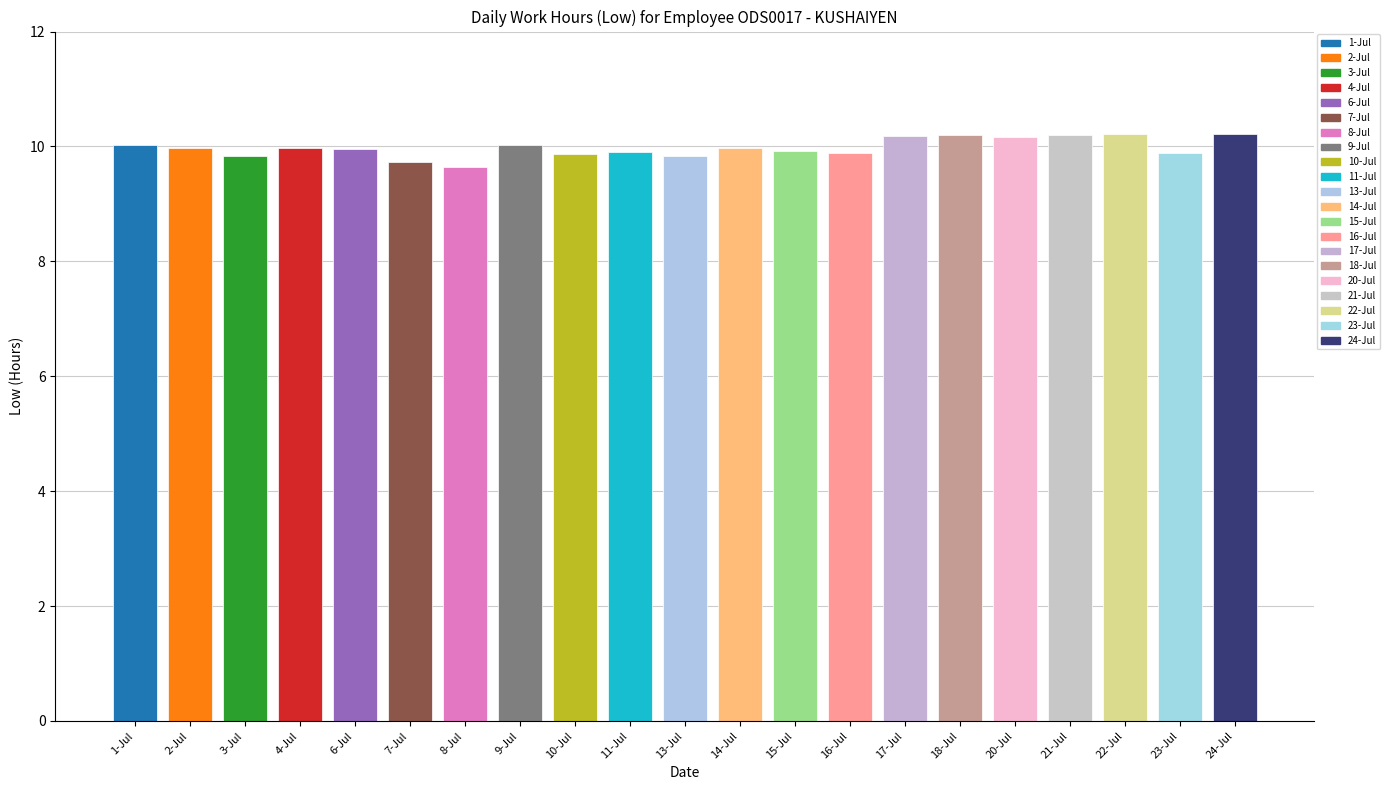

What is the maximum value shown in the chart?

10.2